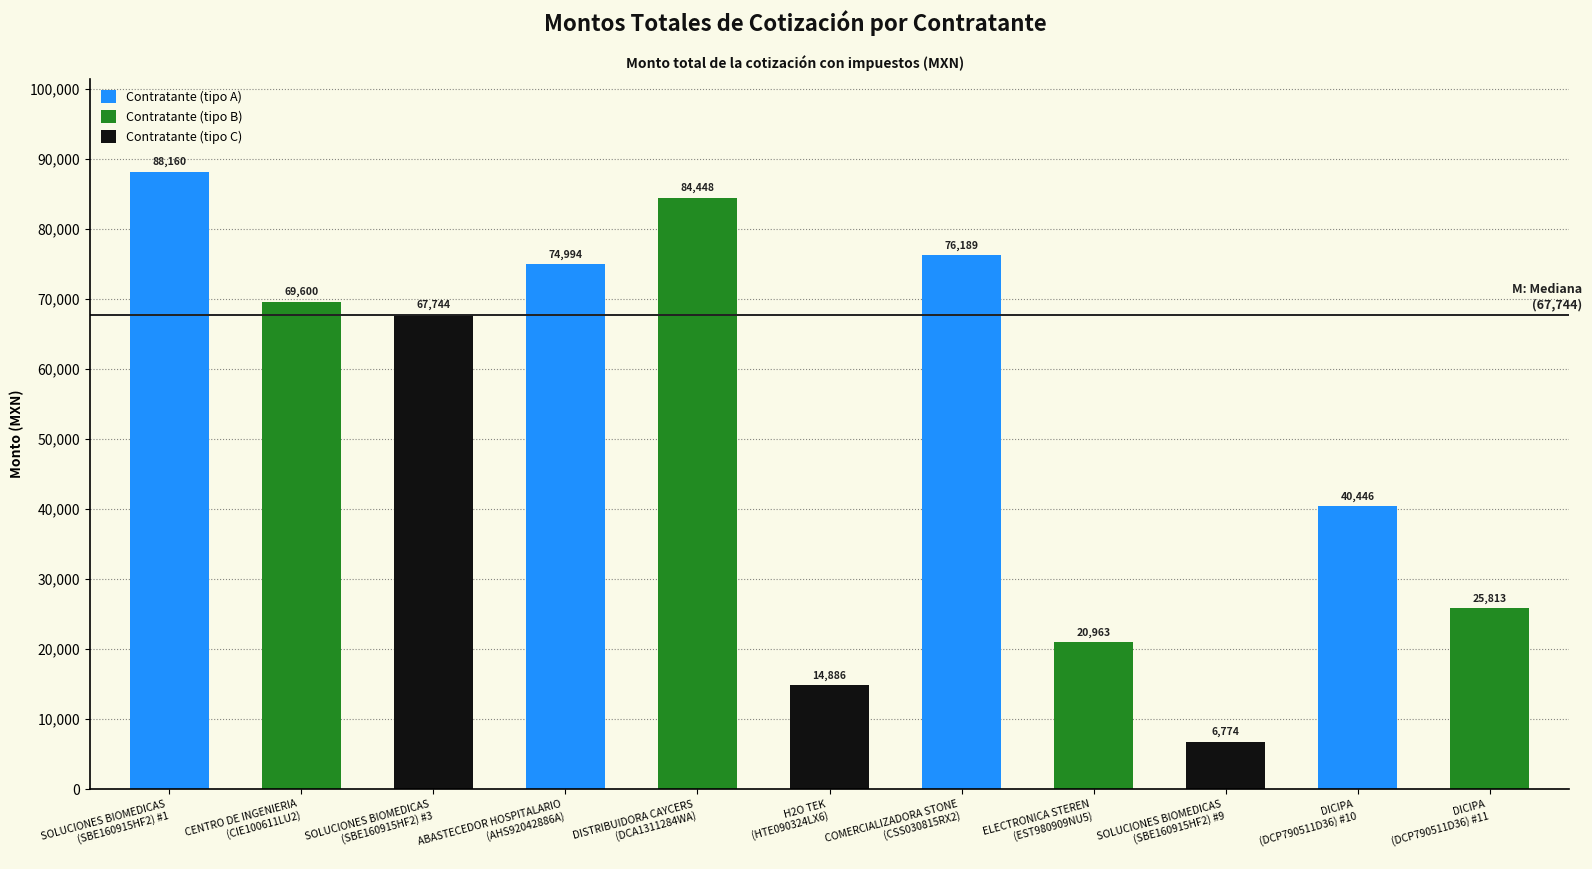

Approximately how many times larger is the value at CENTRO DE INGENIERIA
(CIE100611LU2) compared to COMERCIALIZADORA STONE
(CSS030815RX2)?

0.9